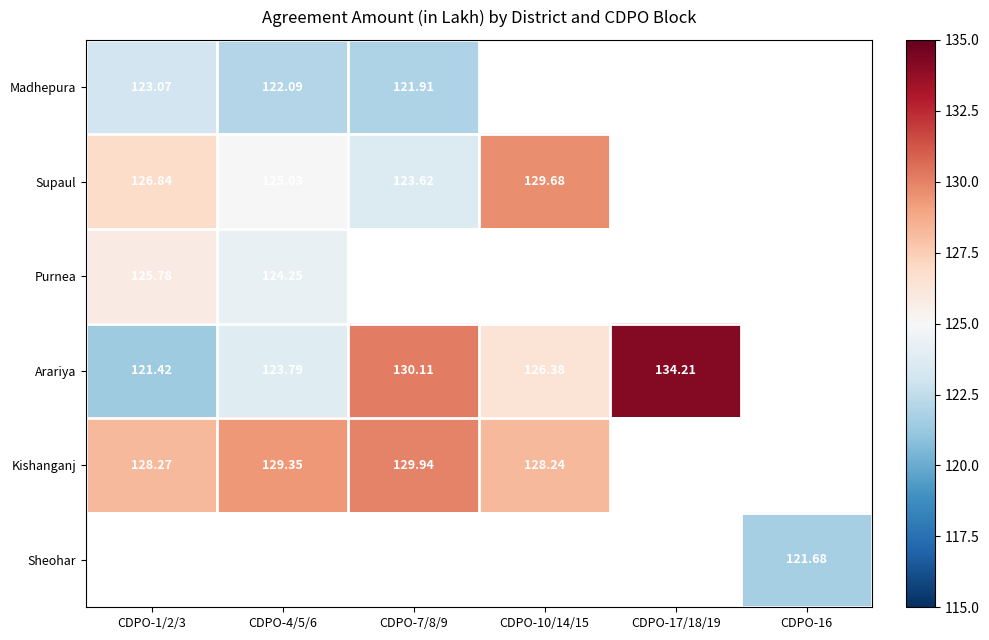

The value of Purnea at CDPO-4/5/6 is 84.0. True or false?

False